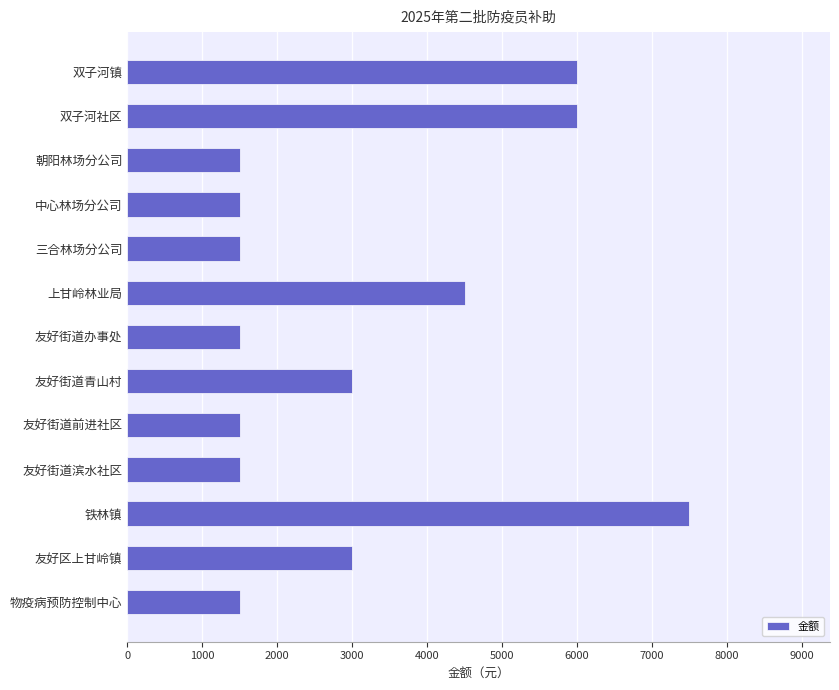

Which label corresponds to the largest value in the chart?

铁林镇